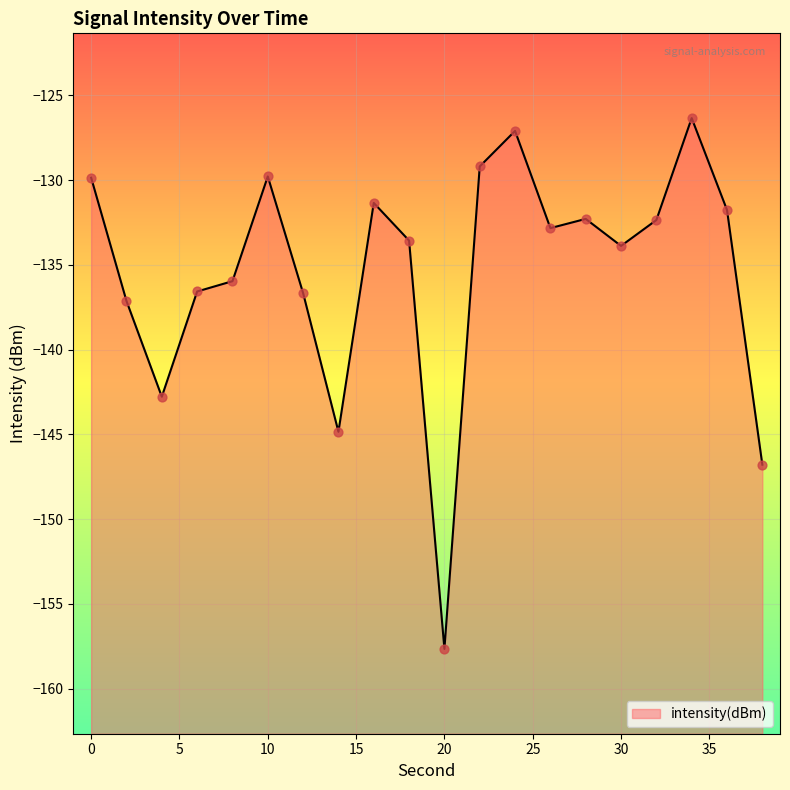

What is the change in value from 2 to 12?

+0.5